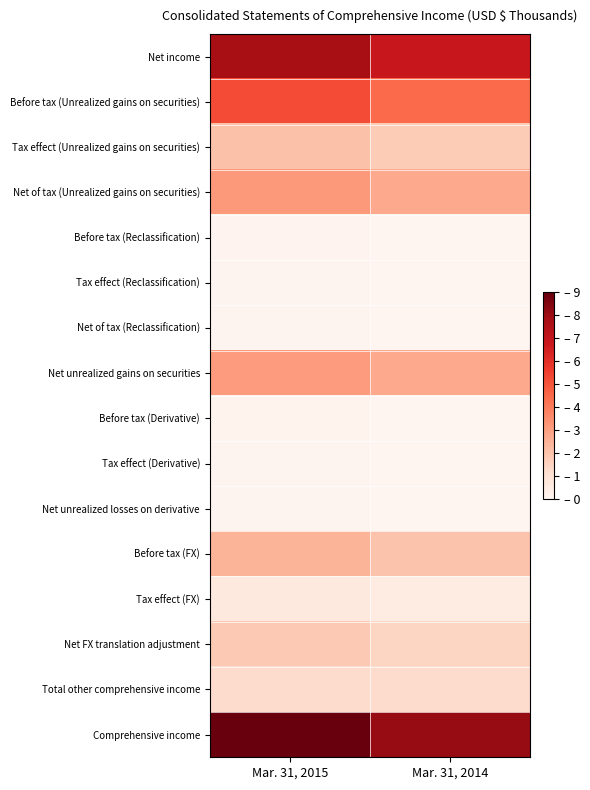

Rank the series by their maximum value, from lowest to highest.

Tax effect (Reclassification), Tax effect (Derivative), Net of tax (Reclassification), Net unrealized losses on derivative, Before tax (Reclassification), Before tax (Derivative), Tax effect (FX), Total other comprehensive income, Net FX translation adjustment, Tax effect (Unrealized gains on securities), Before tax (FX), Net unrealized gains on securities, Net of tax (Unrealized gains on securities), Before tax (Unrealized gains on securities), Net income, Comprehensive income